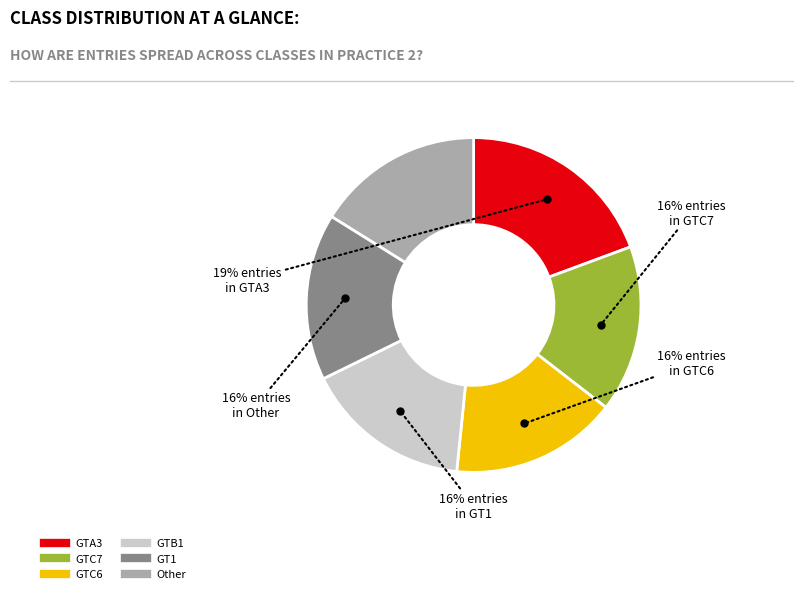

What is the largest slice in the pie chart?

GTA3